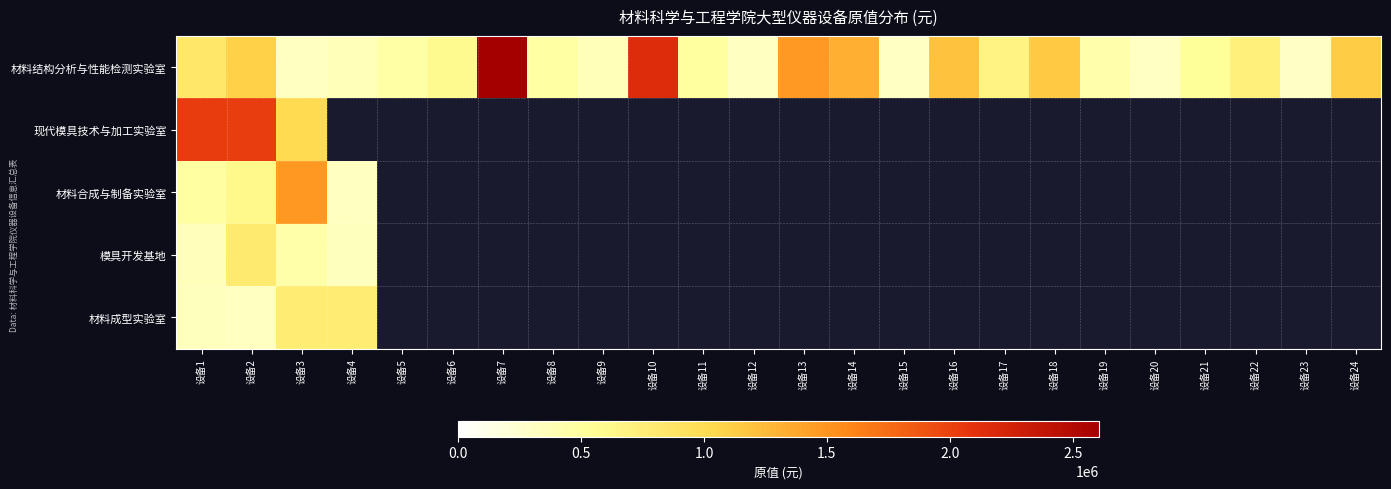

The 材料成型实验室 series shows 212407.8 at 设备1. True or false?

False